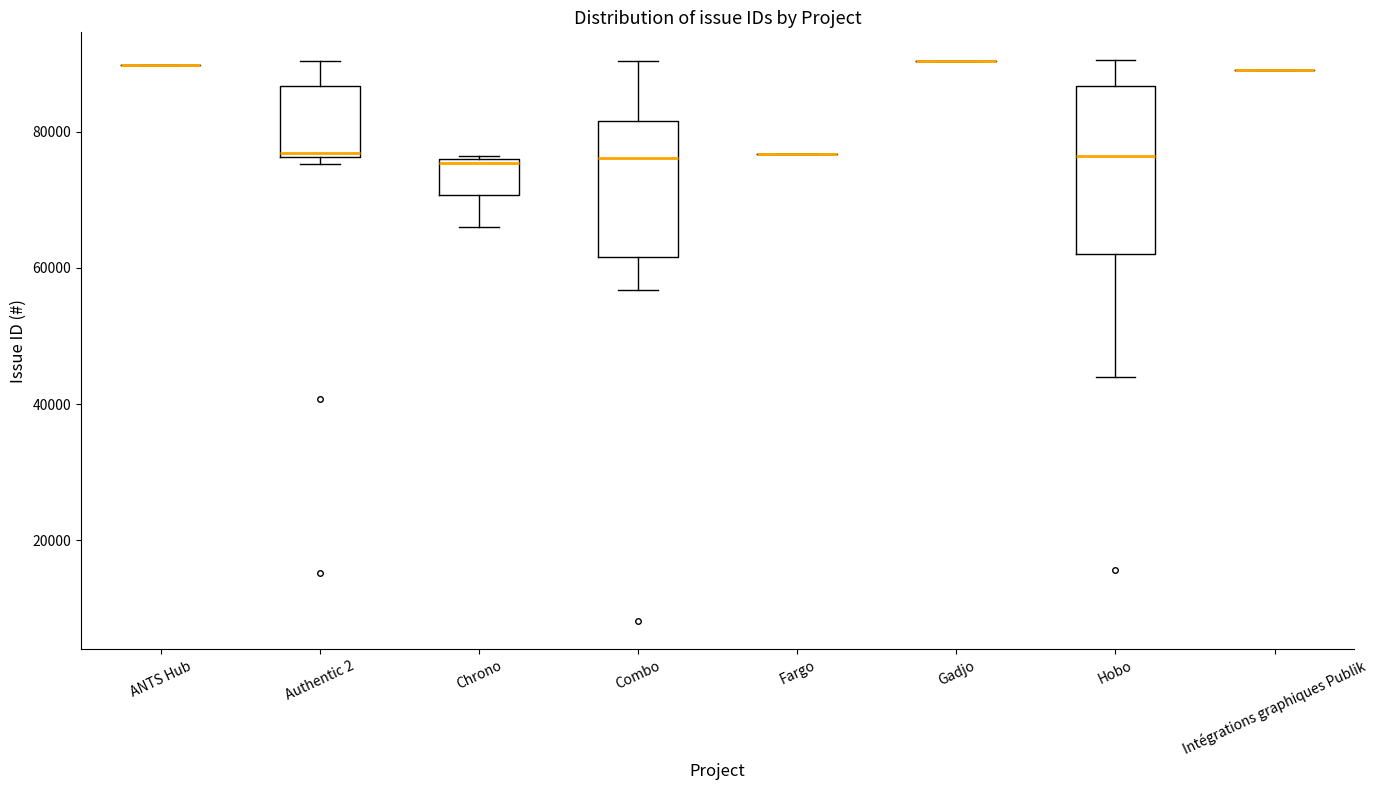

Reading left to right, transcribe this box plot: for each box, give where its median line is, the range the box spans, and where its two whiskers end, as read against the y-axis. The values are not printed on the chart, so give them approximately, as read against the axis.

ANTS Hub: box collapsed to a line at 90000, whiskers 90000 to 90000
Authentic 2: median 76000, box 76000 to 86000, whiskers 76000 (just below the box's lower edge) to 90000
Chrono: median 76000, box 70000 to 76000, whiskers 66000 to 76000
Combo: median 76000, box 62000 to 82000, whiskers 56000 to 90000
Fargo: box collapsed to a line at 76000, whiskers 76000 to 76000
Gadjo: box collapsed to a line at 90000, whiskers 90000 to 90000
Hobo: median 76000, box 62000 to 86000, whiskers 44000 to 90000
Intégrations graphiques Publik: box collapsed to a line at 90000, whiskers 90000 to 90000